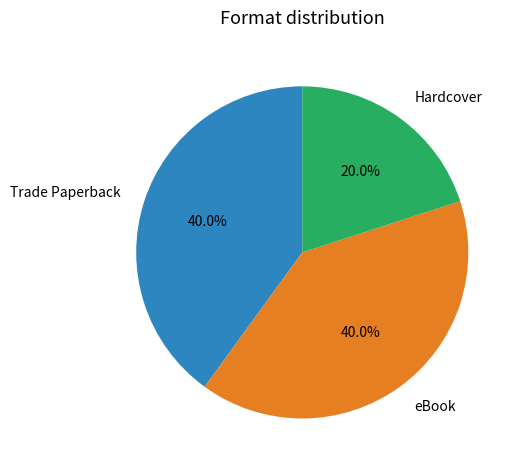

What is the smallest slice in the pie chart?

Hardcover